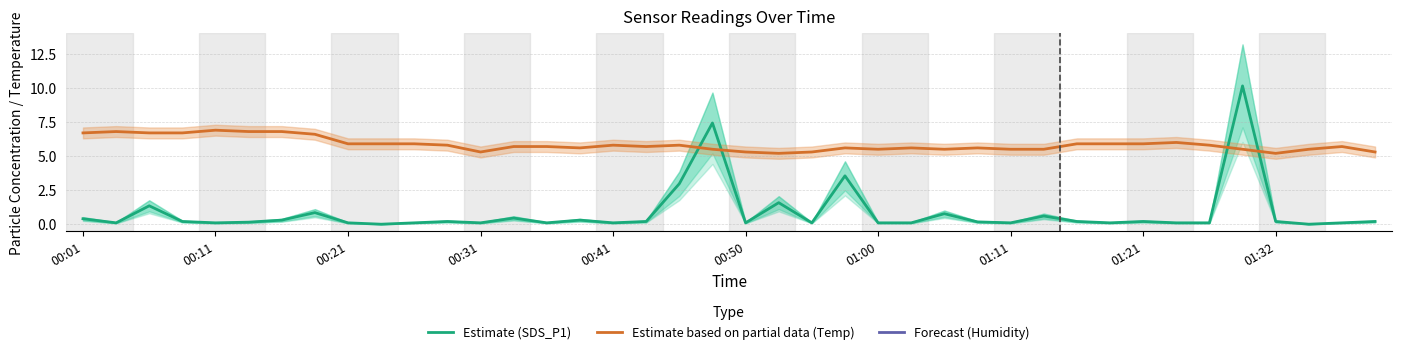

The value of Estimate (SDS_P1) at 00:41 is 0.1. True or false?

True